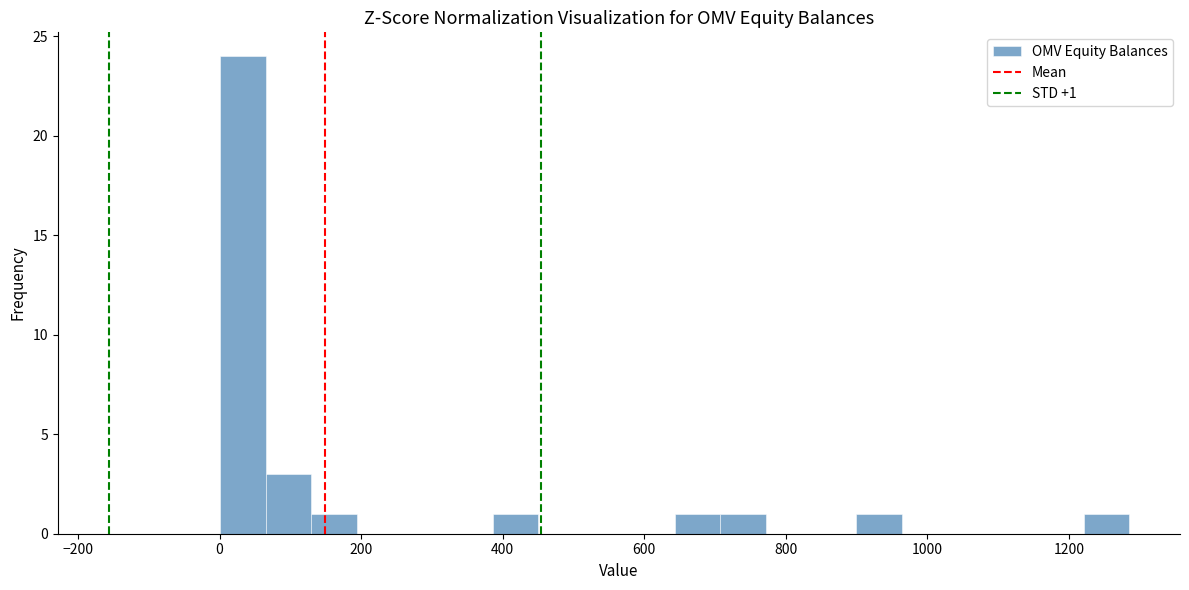

Around what value on the x-axis is the tallest bar? Give the approximate position of its centre, as read against the axis.

40